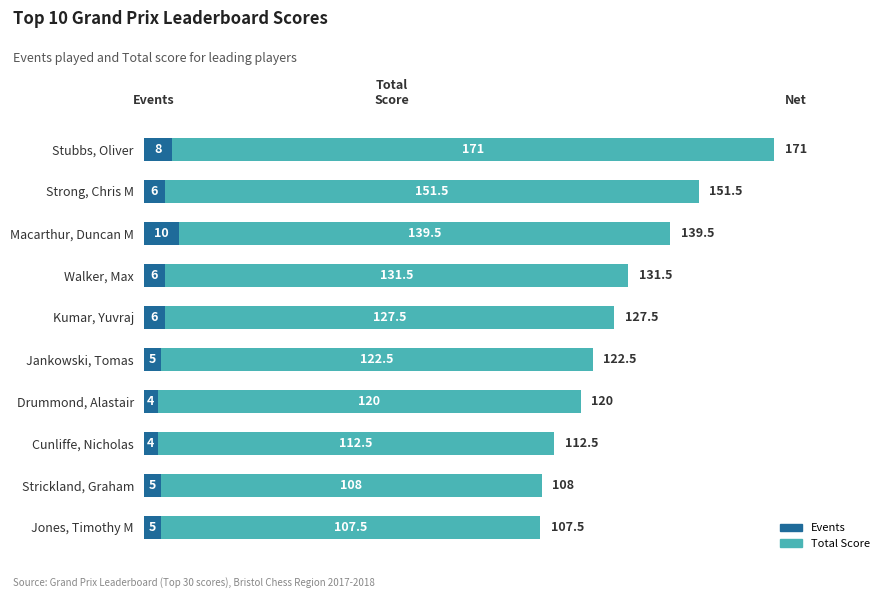

What is the total value across all series at Drummond, Alastair?

124.0